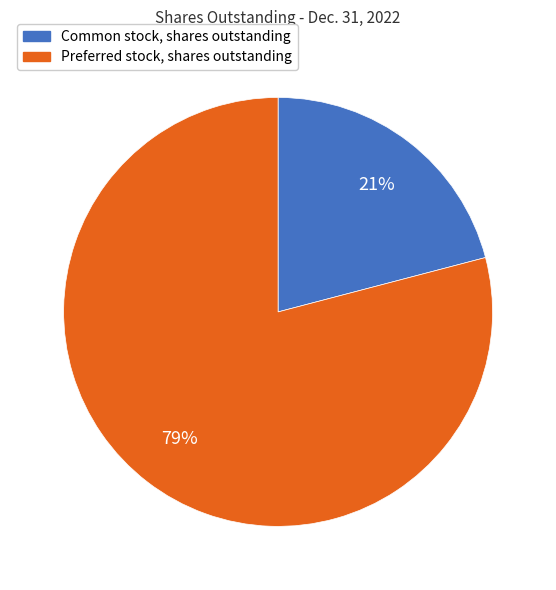

To the nearest percent, what portion does Common stock, shares outstanding represent?

21%